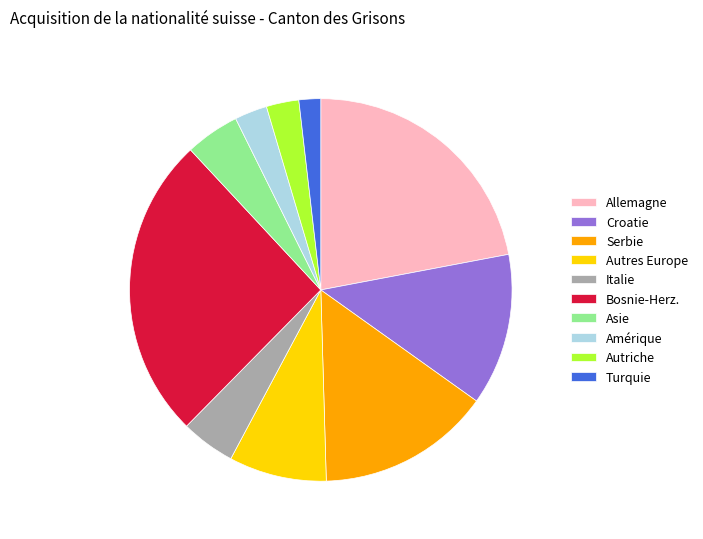

Does Turquie account for over 50% of the chart?

No